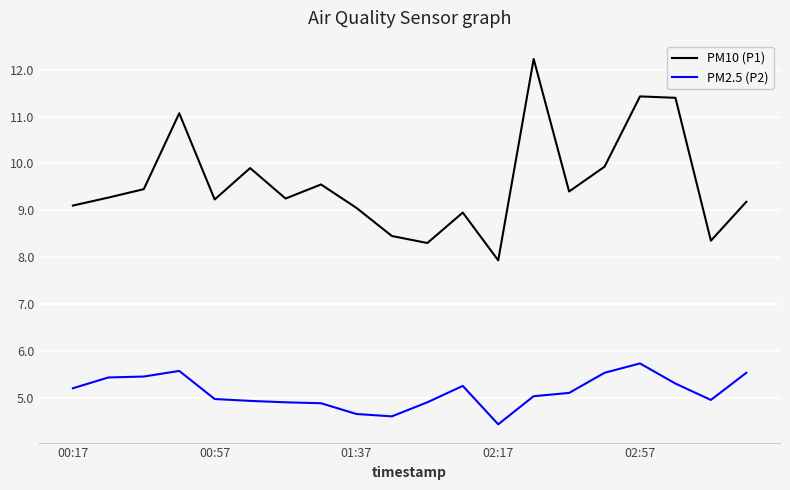

What is the difference between the maximum and minimum values in the PM2.5 (P2) series?

1.3